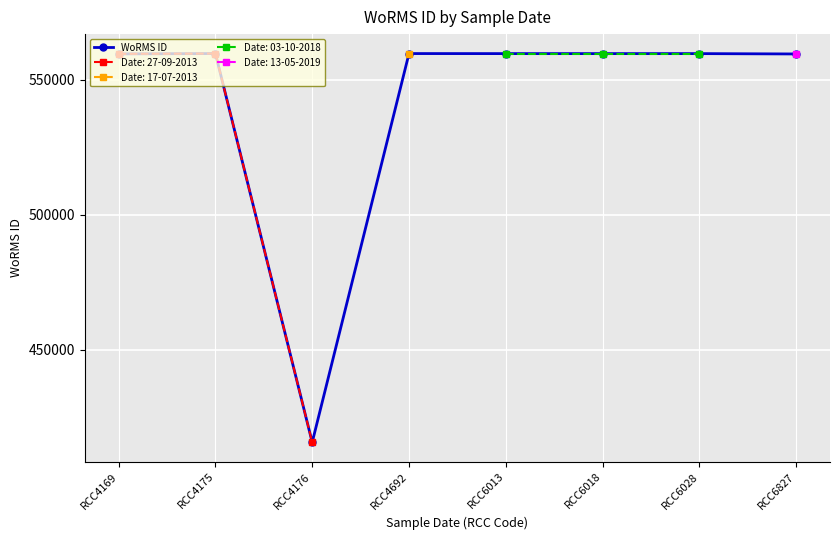

How many data points does each series have?

8